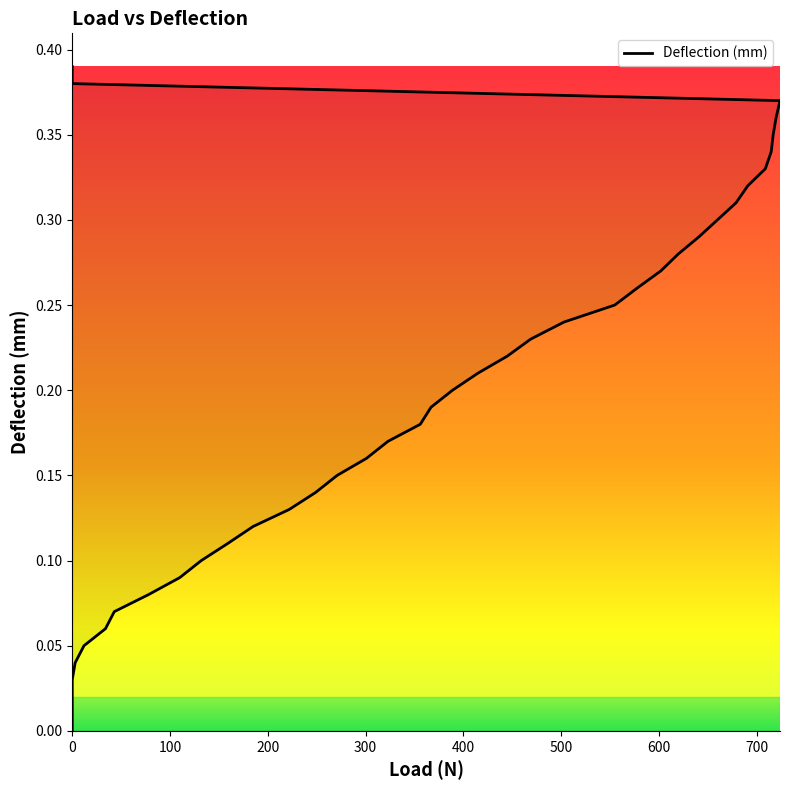

Does the chart have visible grid lines?

No